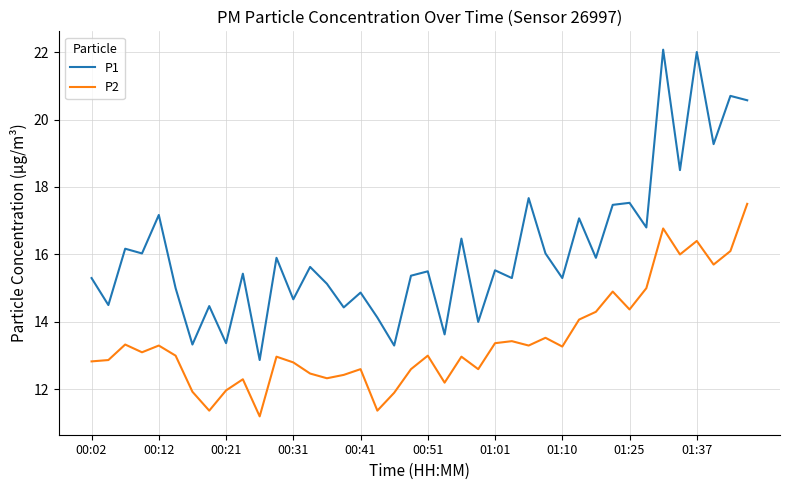

What is the sum of all P1 values?

644.4